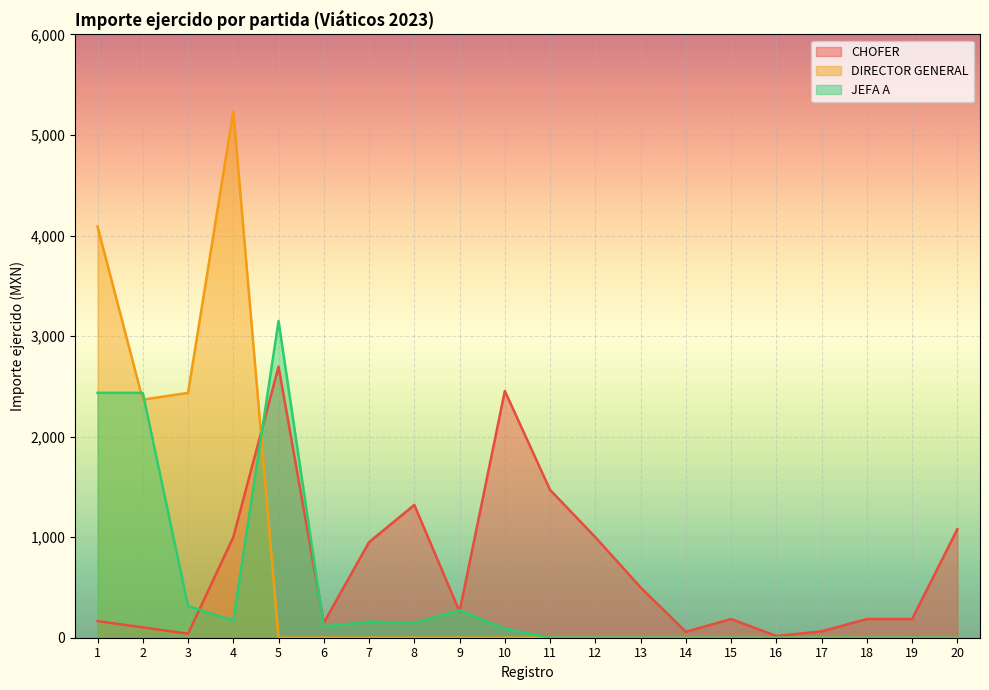

Which category has the lowest value in the CHOFER series?

16